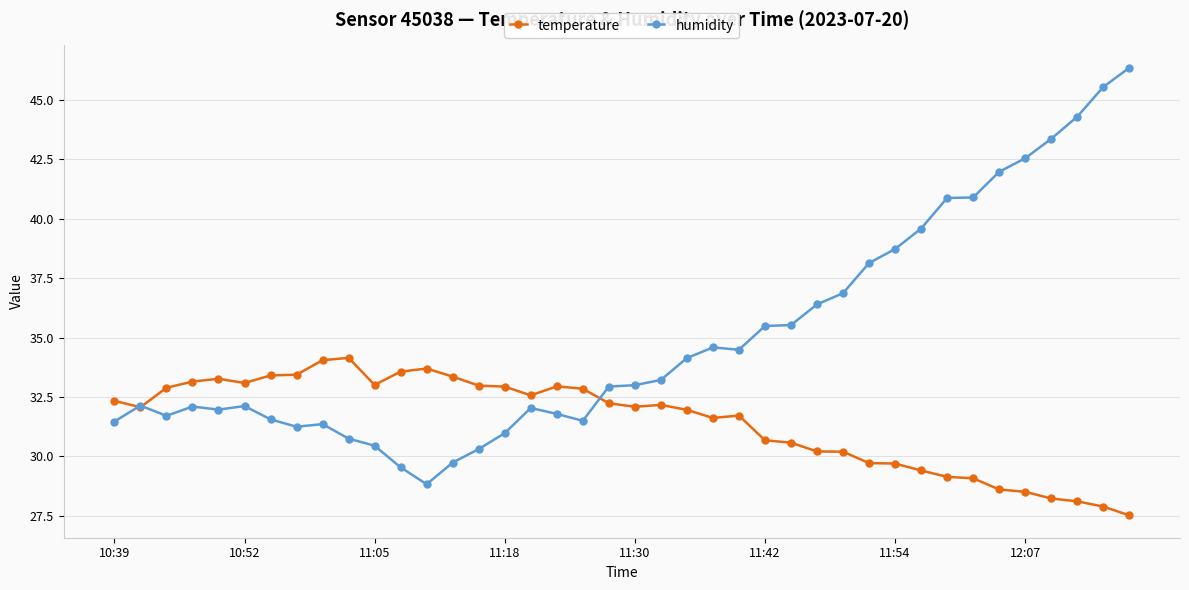

What is the highest value of the humidity series?

46.4